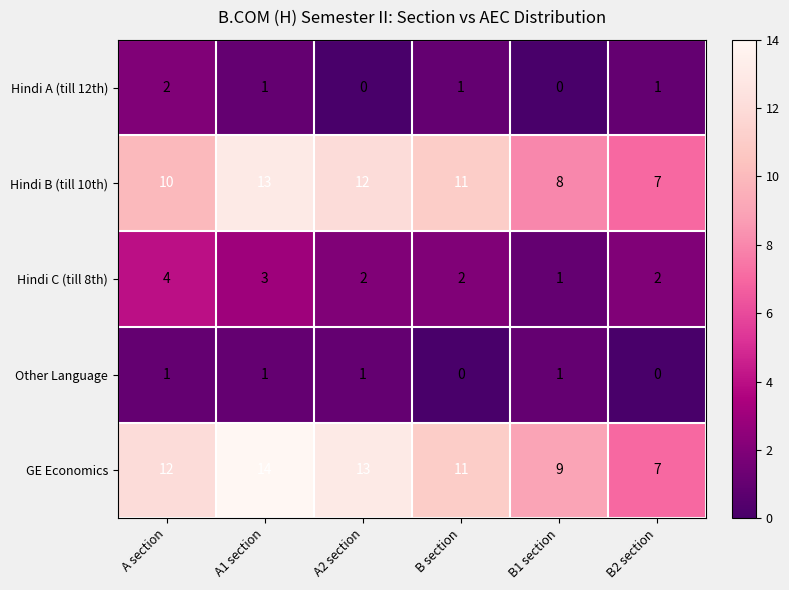

Which series has the largest total across all categories?

GE Economics